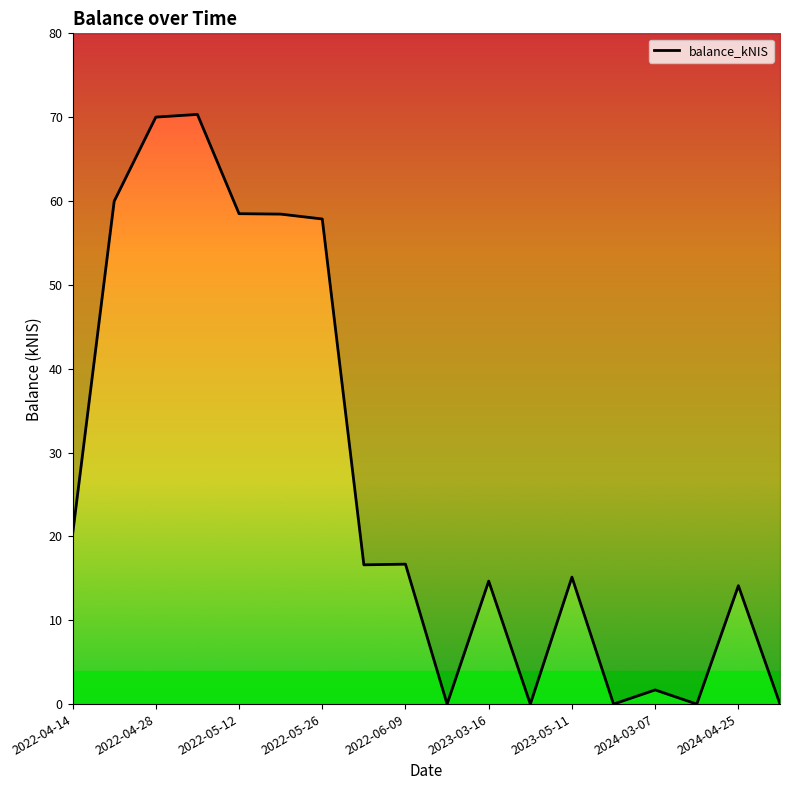

Which label corresponds to the smallest value in the chart?

2022-06-16